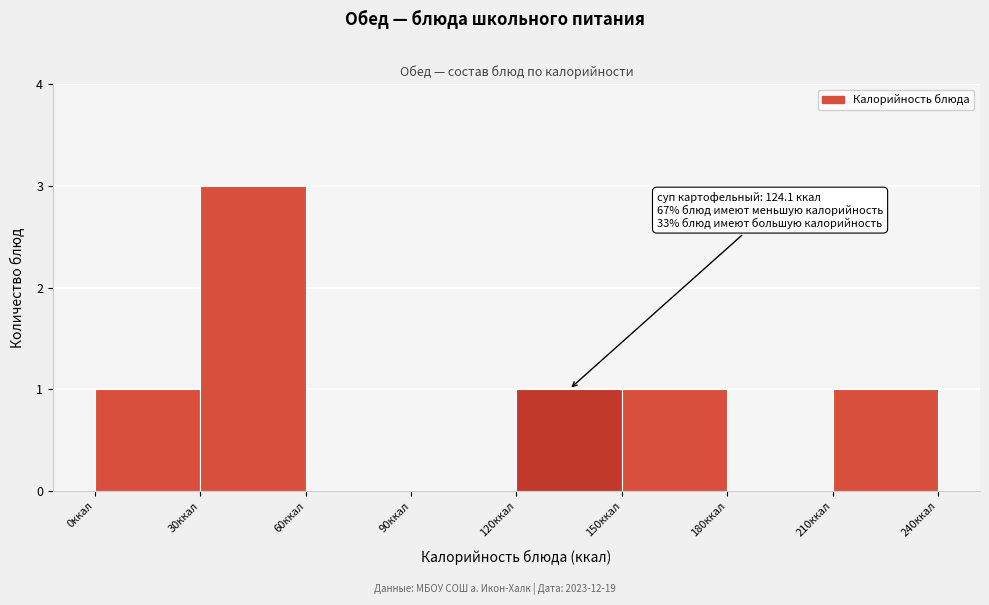

Over which range of the x-axis is the bar tallest?

30 to 60